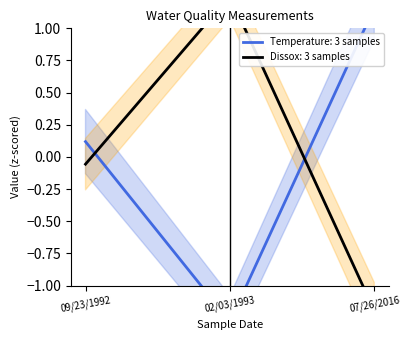

Which category has the lowest value in the Dissox series?

07/26/2016